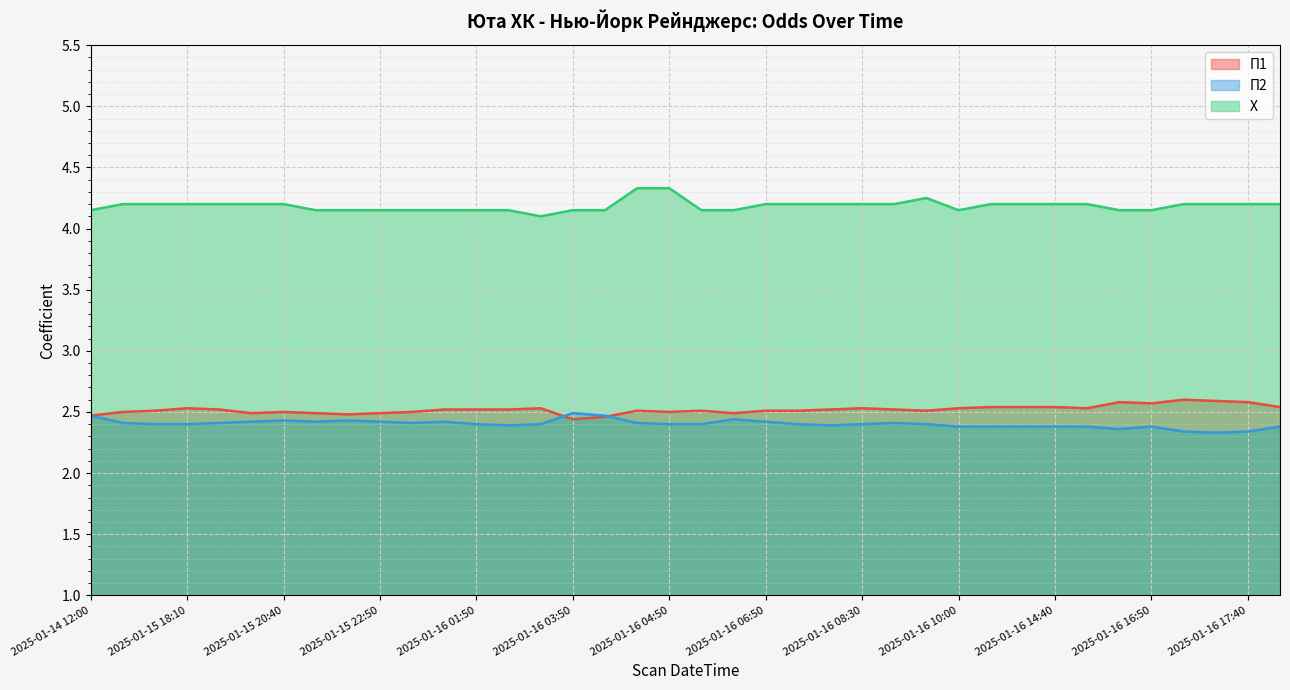

Rank the series by their maximum value, from highest to lowest.

Х, П1, П2